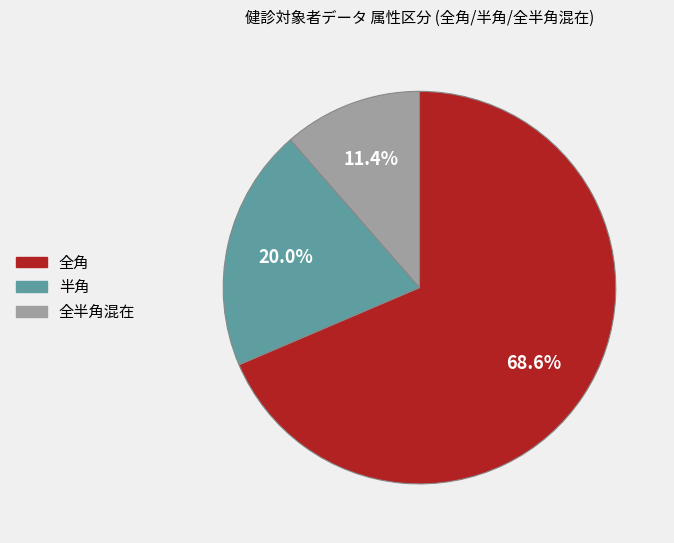

Combined, do 全角 and 全半角混在 account for over 50%?

Yes